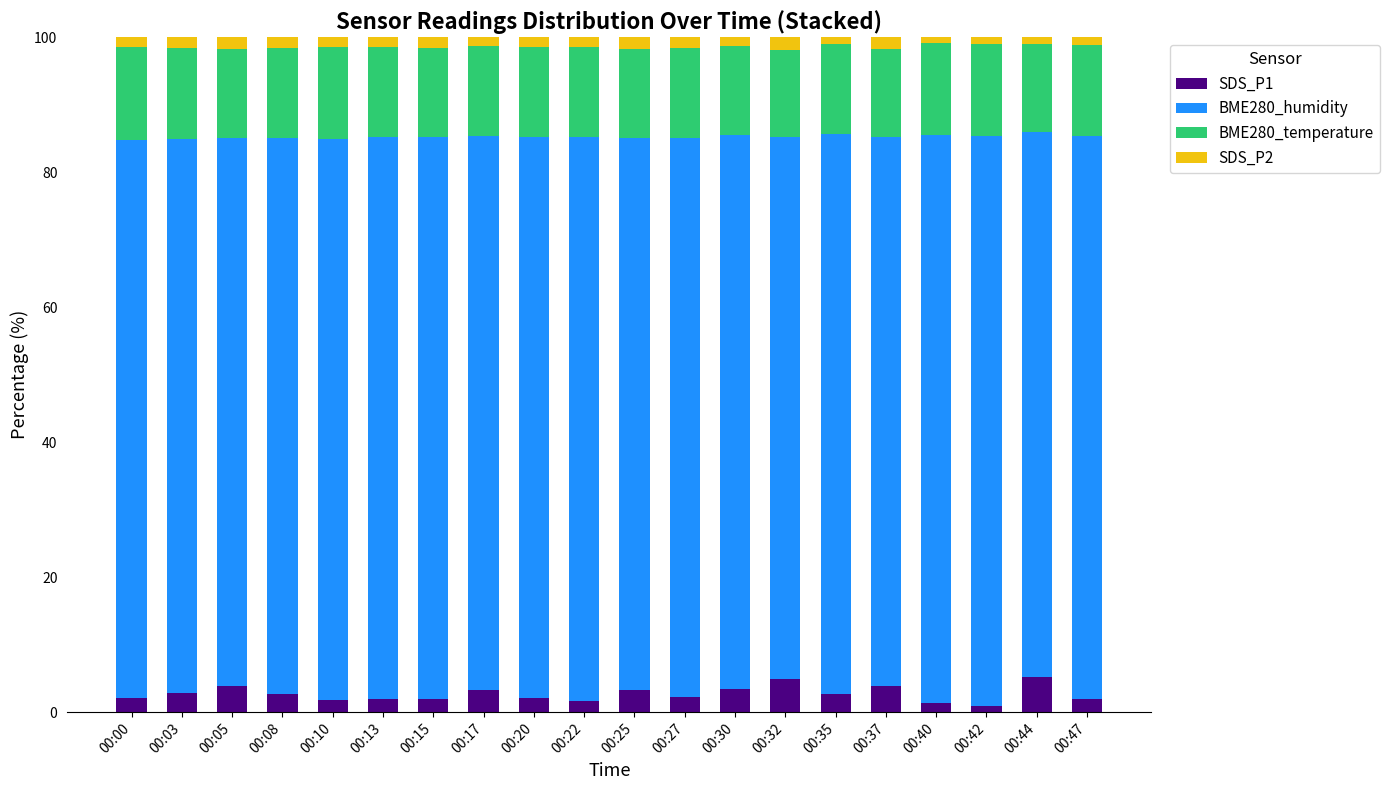

What is the difference between the maximum and second lowest values in the SDS_P1 series?

3.9